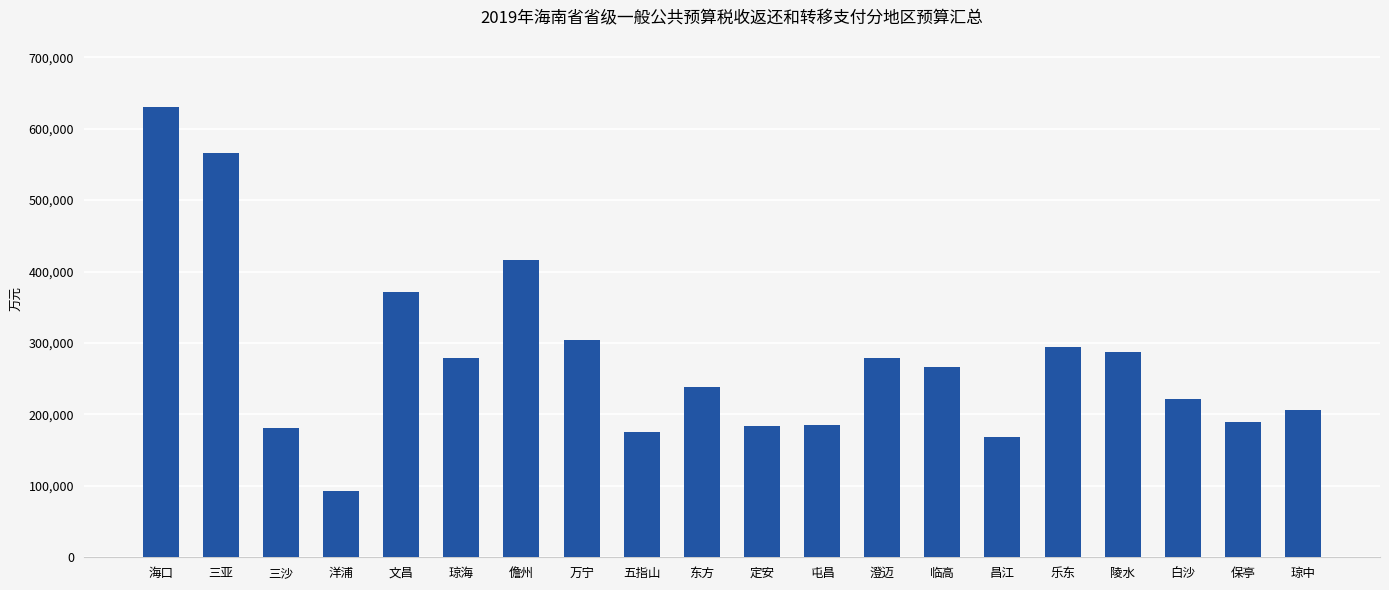

What is the label of the 17th bar from the left?

陵水